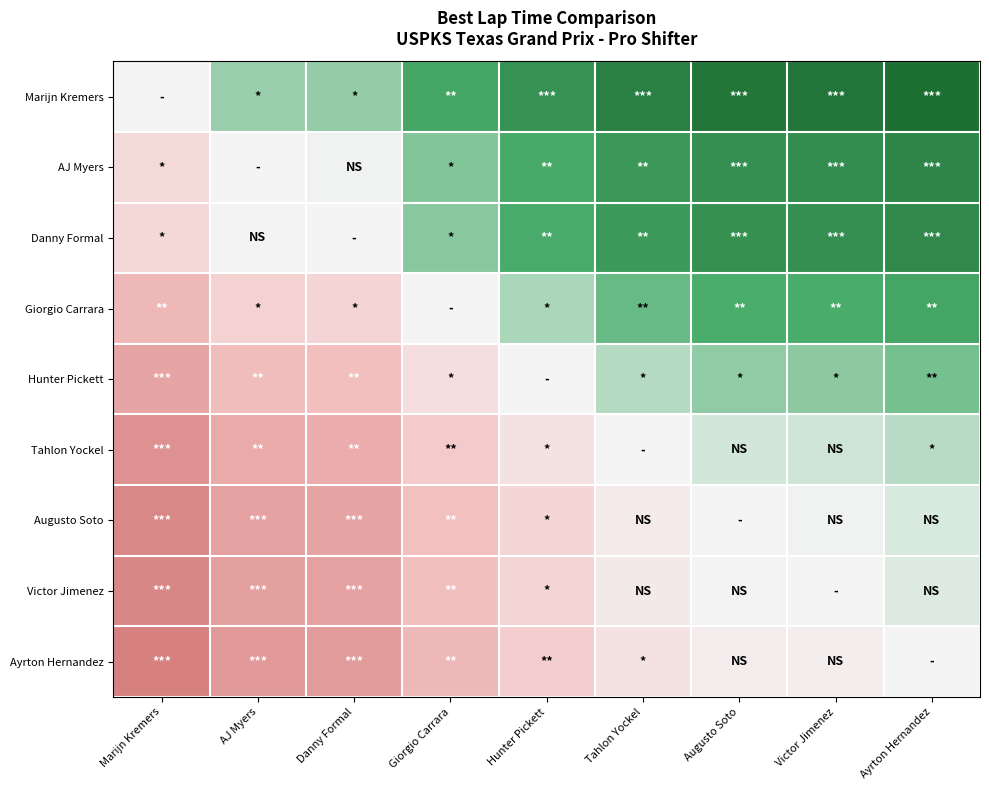

Reading left to right, extract all data points from this chart.

Marijn Kremers: Marijn Kremers=0.0	AJ Myers=-0.2	Danny Formal=-0.2	Giorgio Carrara=-0.5	Hunter Pickett=-0.7	Tahlon Yockel=-0.8	Augusto Soto=-0.9	Victor Jimenez=-0.9	Ayrton Hernandez=-1.0
AJ Myers: Marijn Kremers=0.2	AJ Myers=0.0	Danny Formal=-0.0	Giorgio Carrara=-0.3	Hunter Pickett=-0.4	Tahlon Yockel=-0.6	Augusto Soto=-0.7	Victor Jimenez=-0.7	Ayrton Hernandez=-0.7
Danny Formal: Marijn Kremers=0.2	AJ Myers=0.0	Danny Formal=0.0	Giorgio Carrara=-0.3	Hunter Pickett=-0.4	Tahlon Yockel=-0.6	Augusto Soto=-0.7	Victor Jimenez=-0.7	Ayrton Hernandez=-0.7
Giorgio Carrara: Marijn Kremers=0.5	AJ Myers=0.3	Danny Formal=0.3	Giorgio Carrara=0.0	Hunter Pickett=-0.2	Tahlon Yockel=-0.3	Augusto Soto=-0.4	Victor Jimenez=-0.4	Ayrton Hernandez=-0.5
Hunter Pickett: Marijn Kremers=0.7	AJ Myers=0.4	Danny Formal=0.4	Giorgio Carrara=0.2	Hunter Pickett=0.0	Tahlon Yockel=-0.2	Augusto Soto=-0.2	Victor Jimenez=-0.2	Ayrton Hernandez=-0.3
Tahlon Yockel: Marijn Kremers=0.8	AJ Myers=0.6	Danny Formal=0.6	Giorgio Carrara=0.3	Hunter Pickett=0.2	Tahlon Yockel=0.0	Augusto Soto=-0.1	Victor Jimenez=-0.1	Ayrton Hernandez=-0.1
Augusto Soto: Marijn Kremers=0.9	AJ Myers=0.7	Danny Formal=0.7	Giorgio Carrara=0.4	Hunter Pickett=0.2	Tahlon Yockel=0.1	Augusto Soto=0.0	Victor Jimenez=-0.0	Ayrton Hernandez=-0.1
Victor Jimenez: Marijn Kremers=0.9	AJ Myers=0.7	Danny Formal=0.7	Giorgio Carrara=0.4	Hunter Pickett=0.2	Tahlon Yockel=0.1	Augusto Soto=0.0	Victor Jimenez=0.0	Ayrton Hernandez=-0.1
Ayrton Hernandez: Marijn Kremers=1.0	AJ Myers=0.7	Danny Formal=0.7	Giorgio Carrara=0.5	Hunter Pickett=0.3	Tahlon Yockel=0.1	Augusto Soto=0.1	Victor Jimenez=0.1	Ayrton Hernandez=0.0